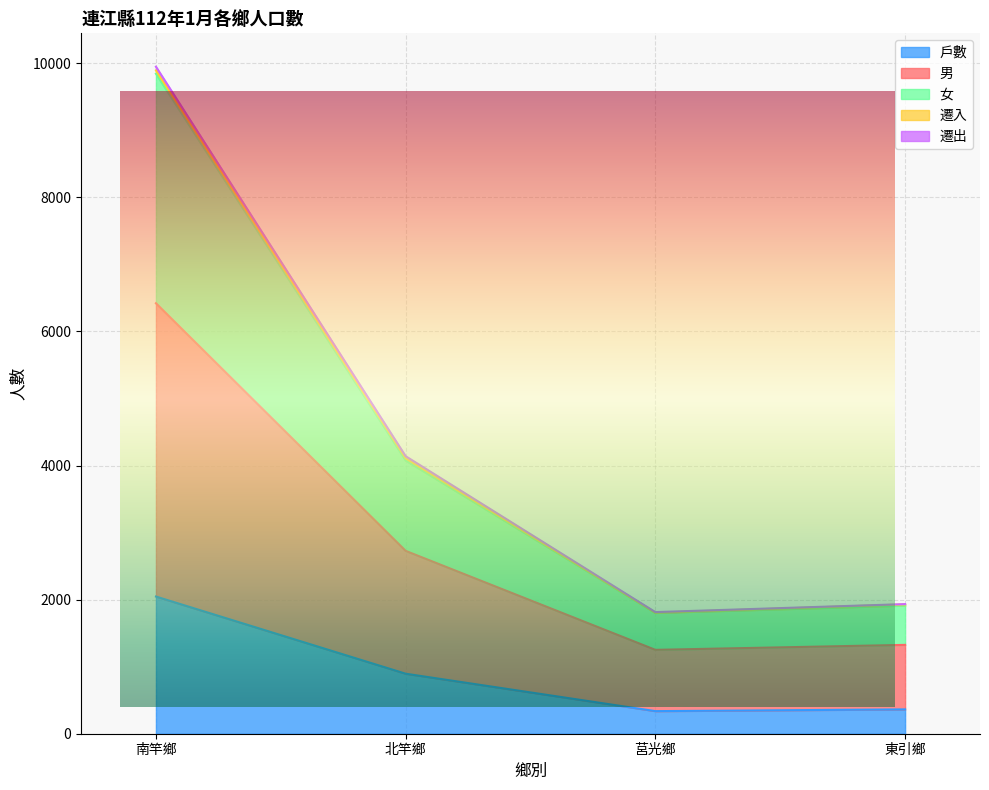

What is the sum of all 戶數 values?

3641